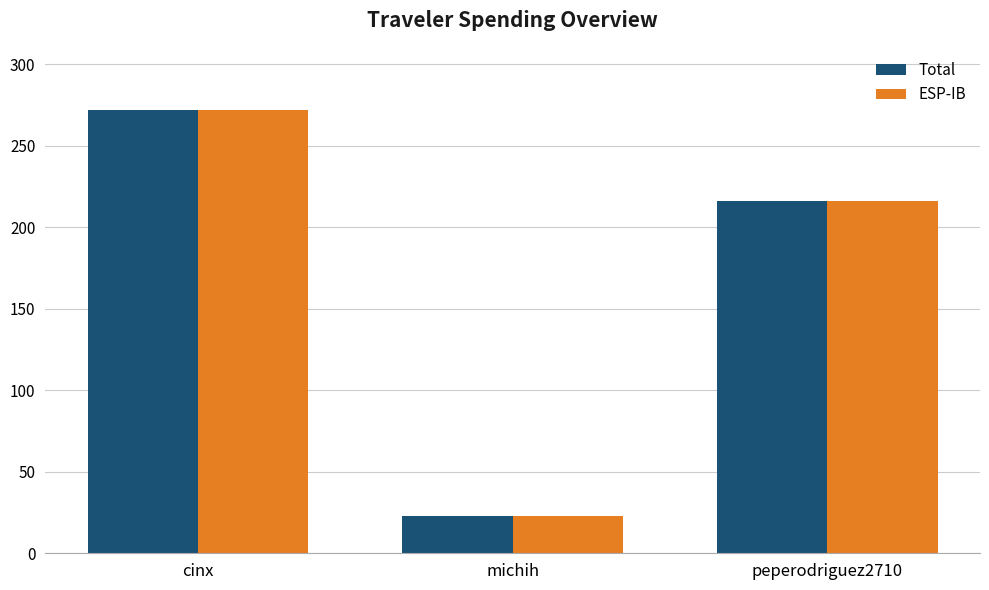

What value does the ESP-IB series have at peperodriguez2710?

215.8